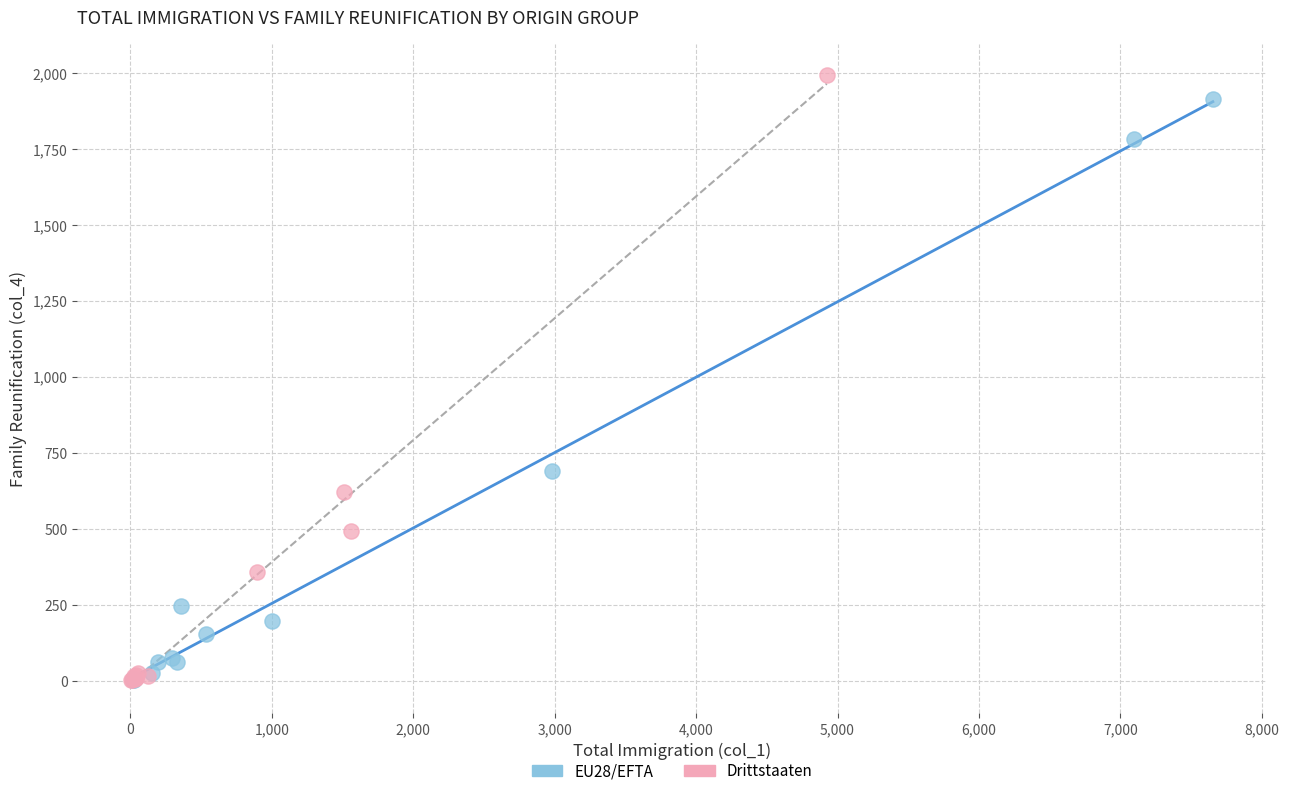

Which series has the widest spread of Y values?

Drittstaaten